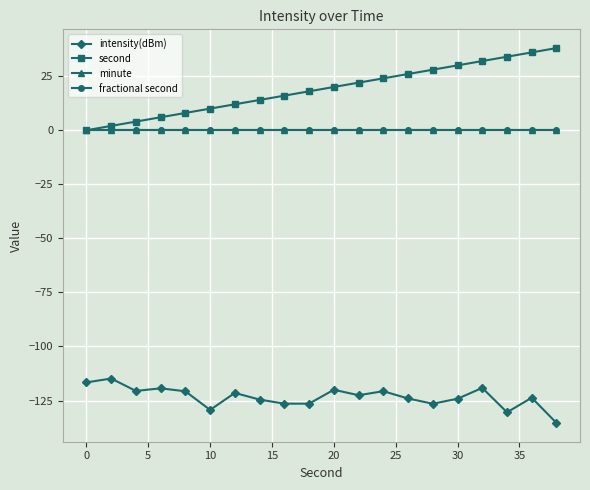

How many lines are shown in the chart?

4